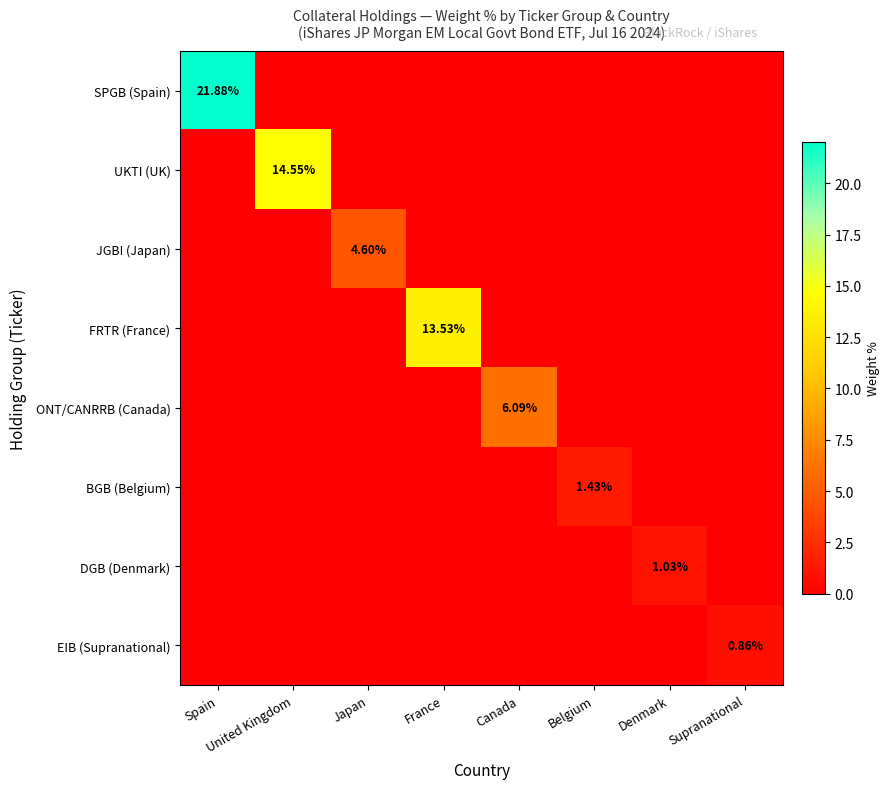

Between United Kingdom and France, which series saw the biggest shift?

UKTI (UK)